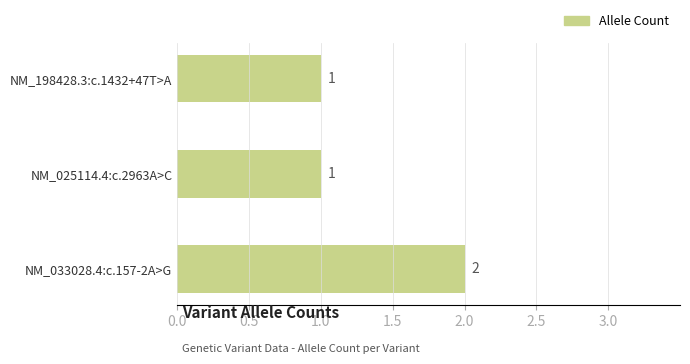

What is the sum of all values?

4